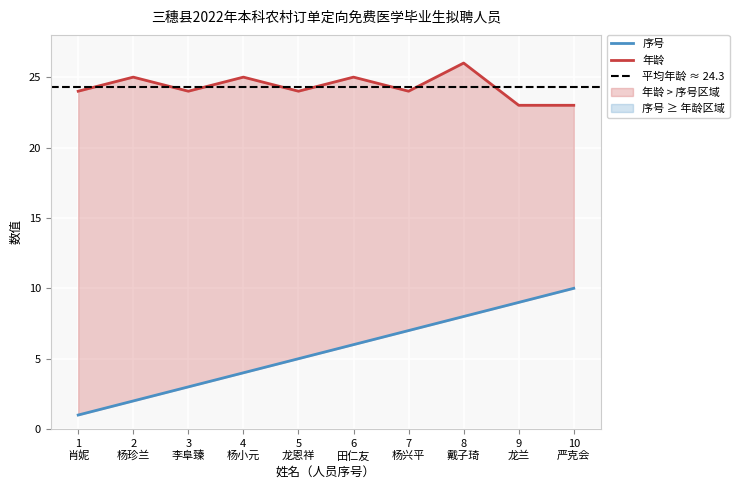

Is this an area chart (filled region under the line)?

No